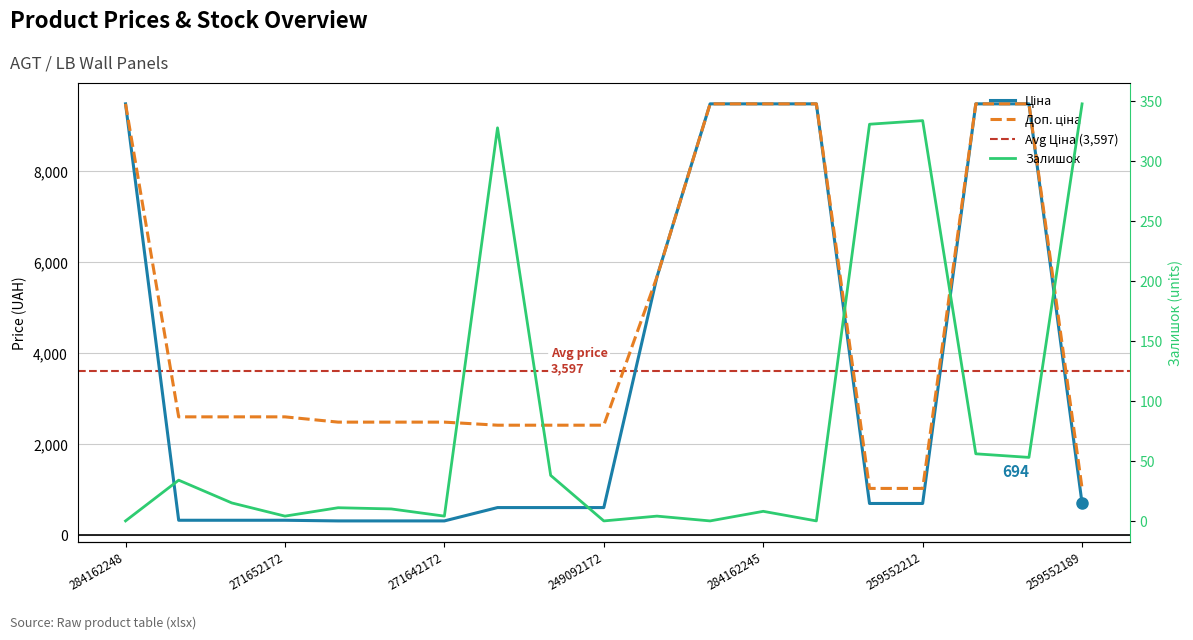

How many data points in Залишок are above 11?

9